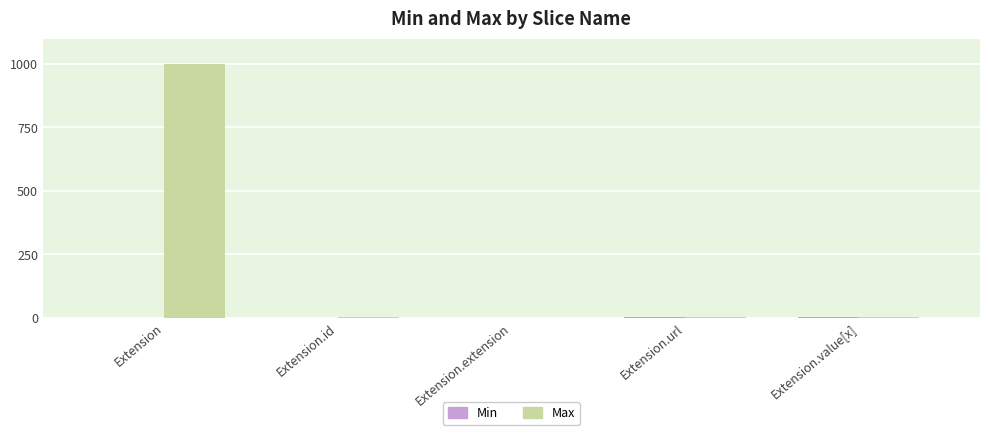

Between Extension and Extension.value[x], which series saw the biggest shift?

Max